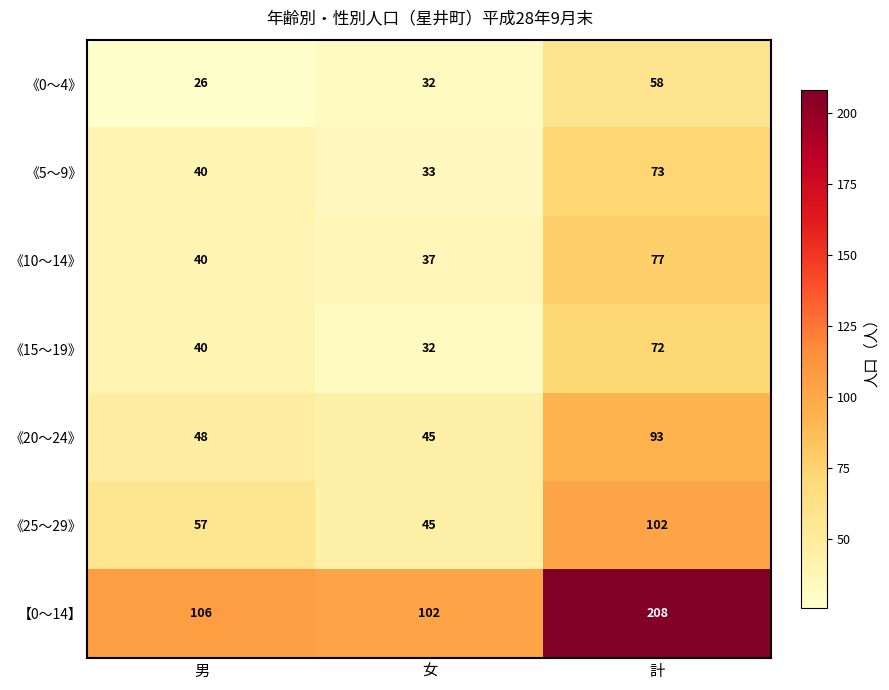

Which series has the largest range (max minus min)?

【0～14】